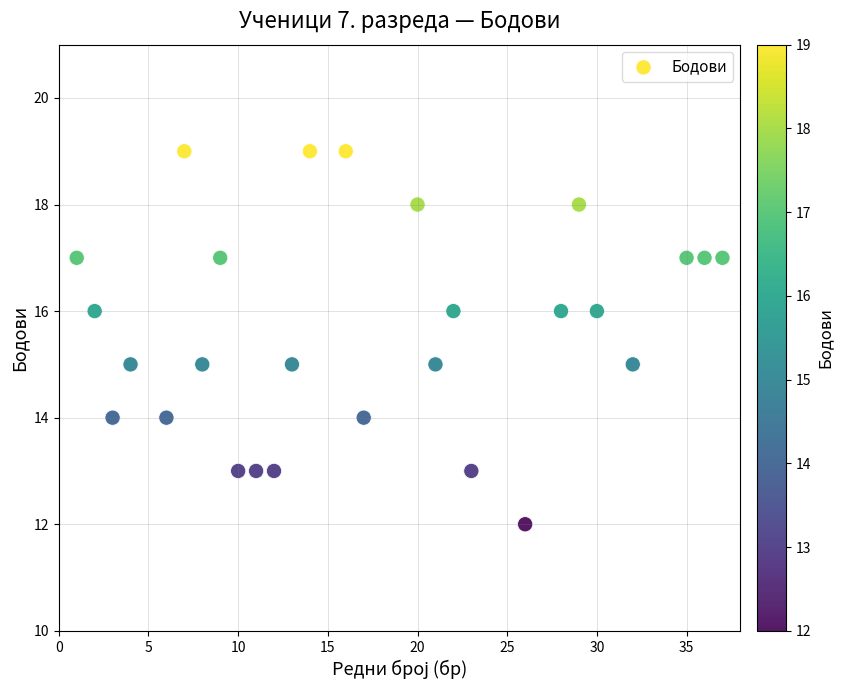

What is the range of X values (max minus min)?

36